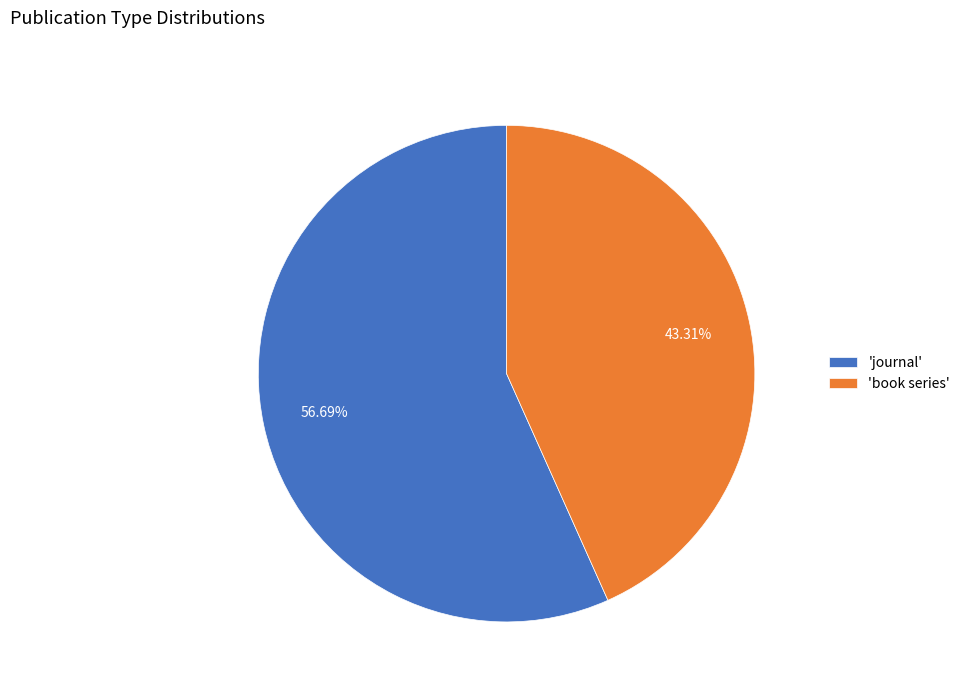

Count the number of slices in the pie.

2